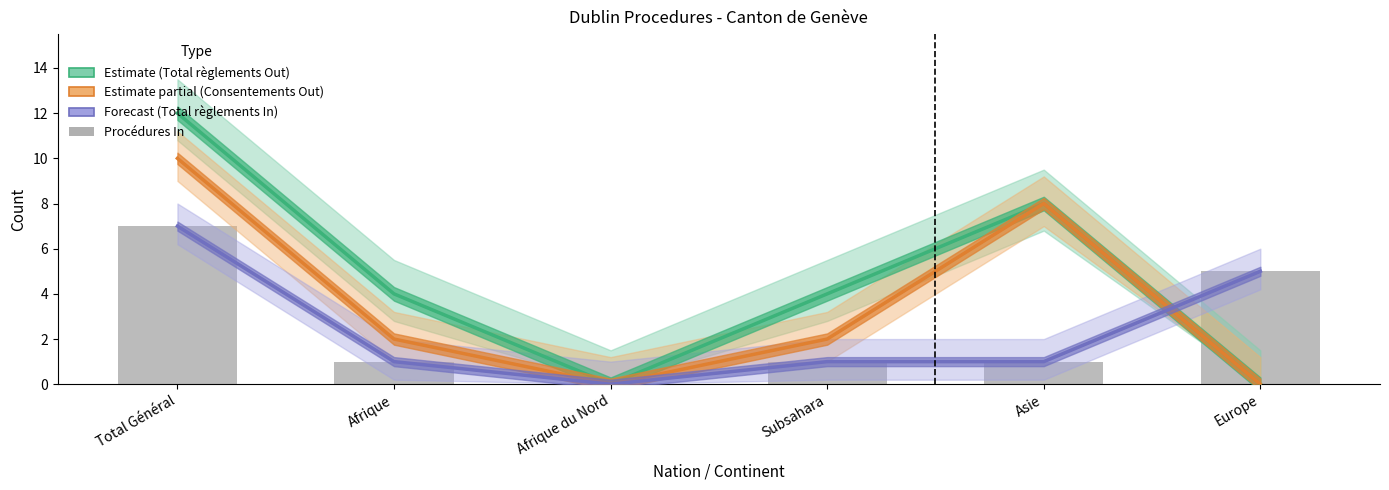

What is the sum of the Procédures In values at Total Général and Europe?

12